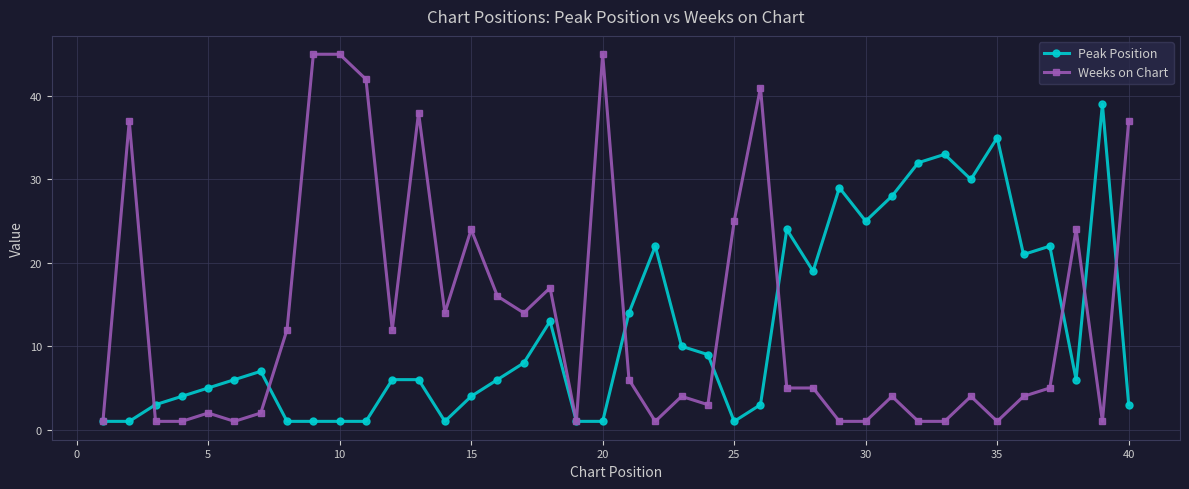

True or false: Weeks on Chart has more than 0 points higher than both neighbors.

True